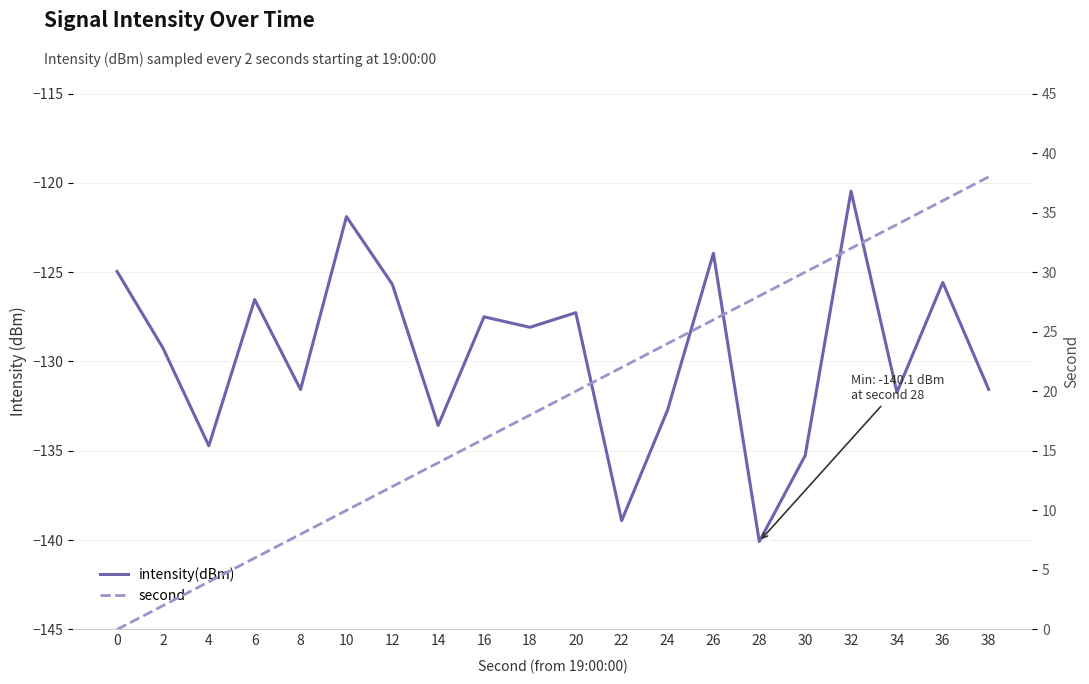

In intensity(dBm), how many points are lower than both neighbors (excluding endpoints)?

7